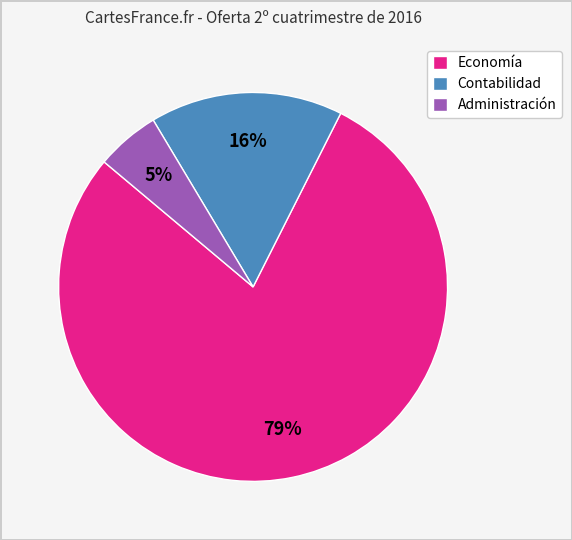

To the nearest percent, what is the average slice percentage?

33%